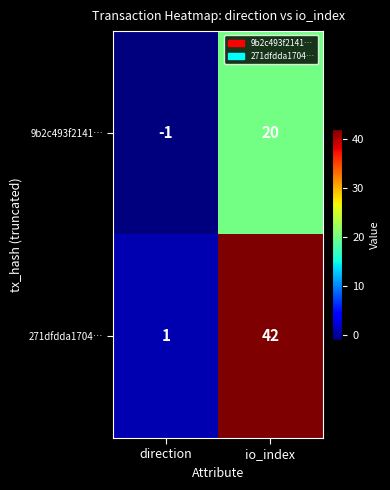

True or false: 9b2c493f2141… has a value of -2 at direction.

False